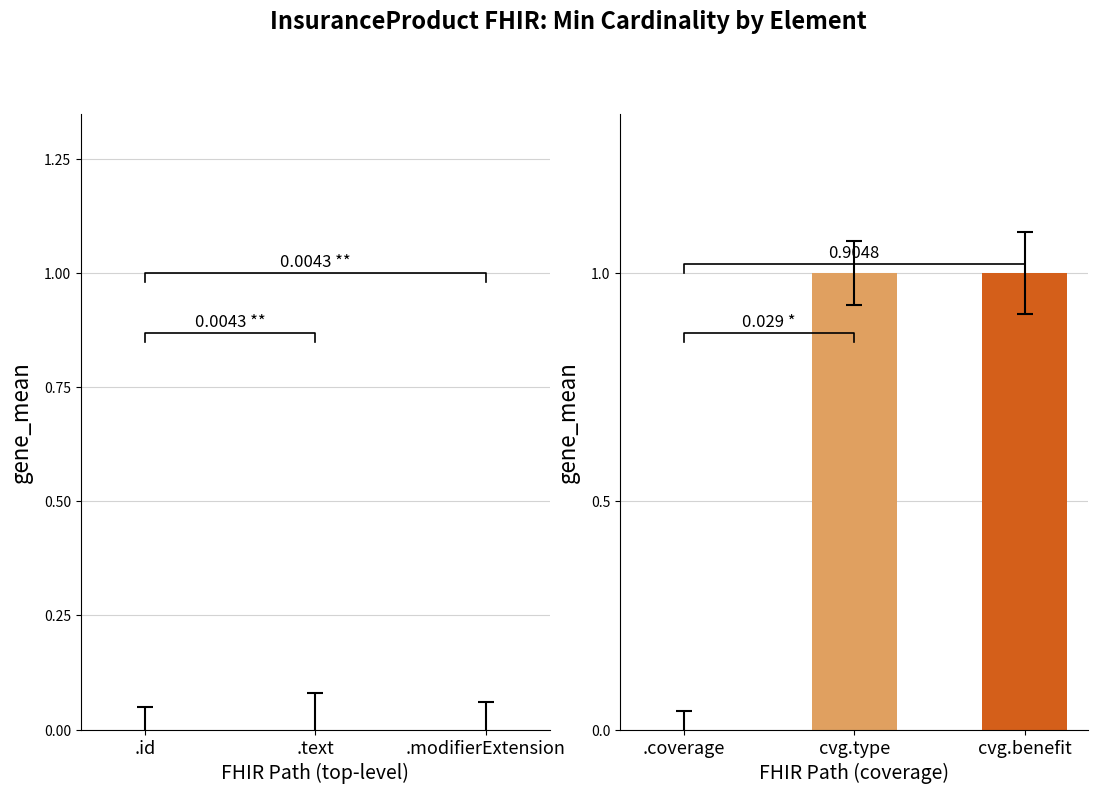

Rank the categories by value from lowest to highest.

.coverage, cvg.type, cvg.benefit